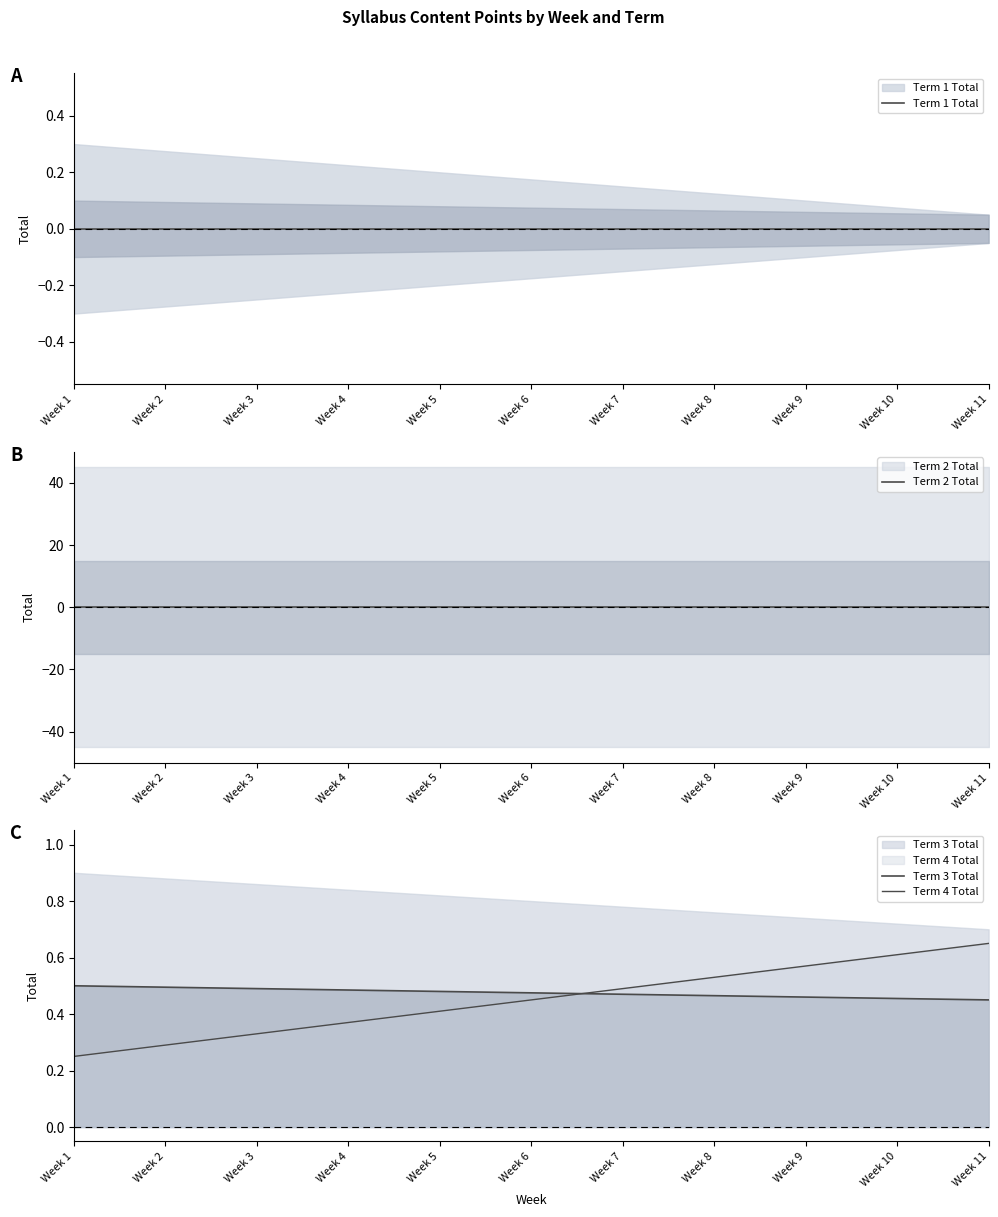

At how many categories does at least one series exceed 0?

11